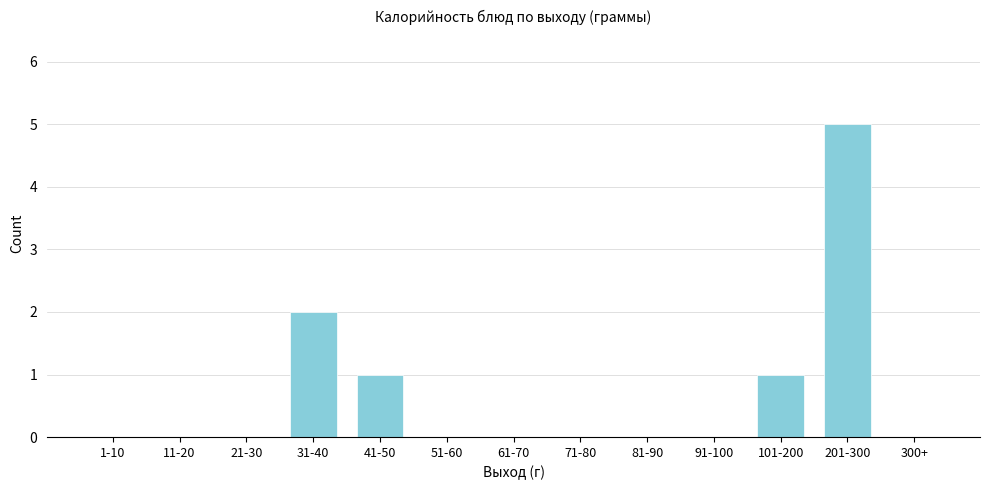

Reading right to left, extract all data points from this chart.

300+=0	201-300=5	101-200=1	91-100=0	81-90=0	71-80=0	61-70=0	51-60=0	41-50=1	31-40=2	21-30=0	11-20=0	1-10=0